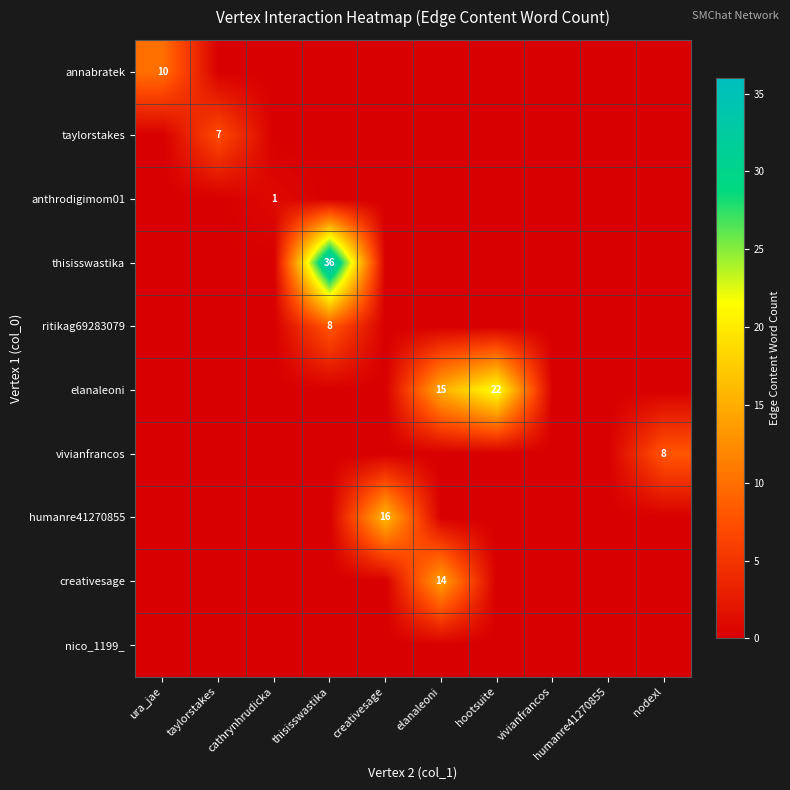

The value of humanre41270855 at nodexl is 0. True or false?

True